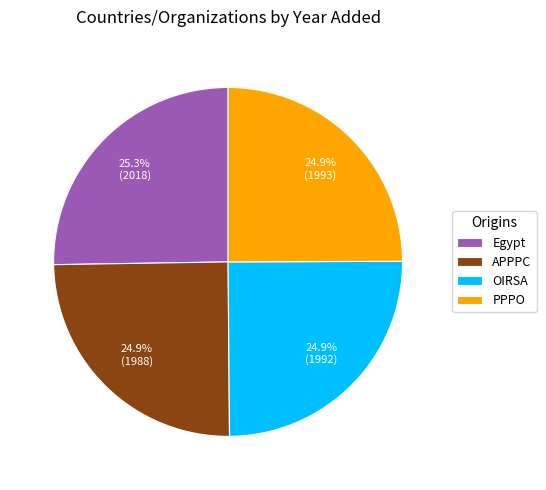

What percentage is the Egypt slice, to the nearest percent?

25%